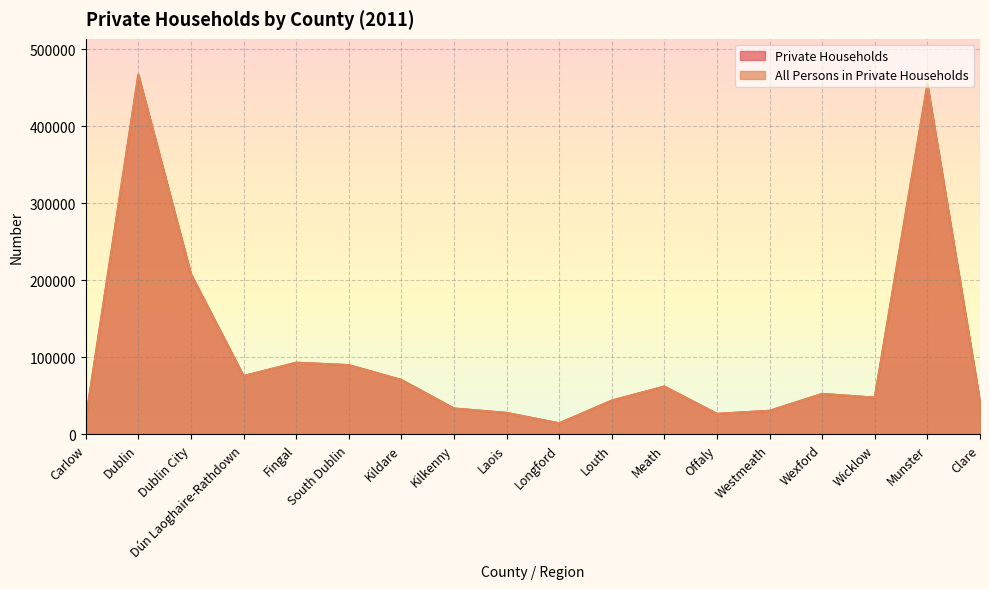

What is the lowest value of the Private Households series?

14453